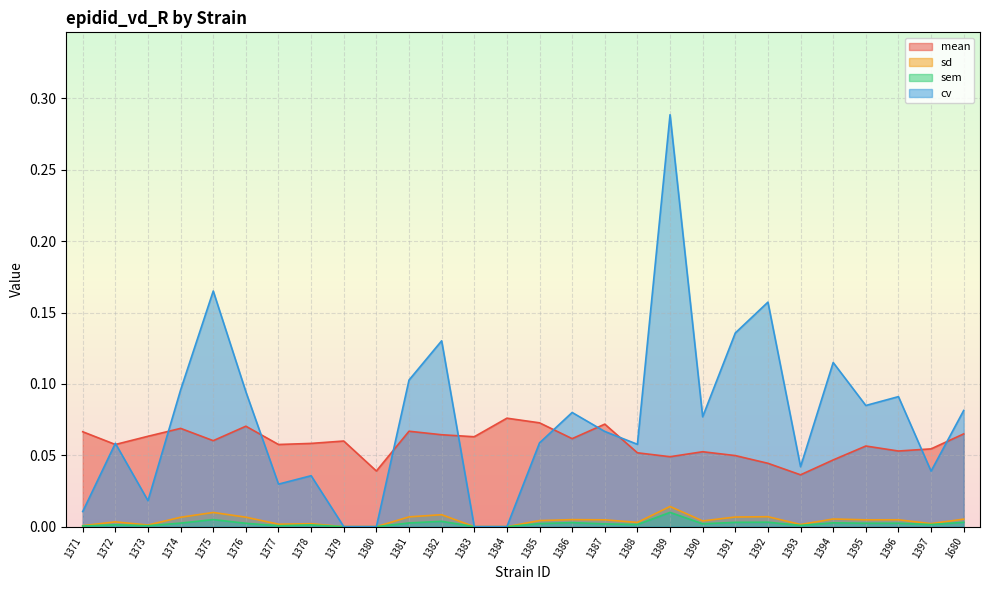

Is it true that cv equals 0.1 at 1385?

True